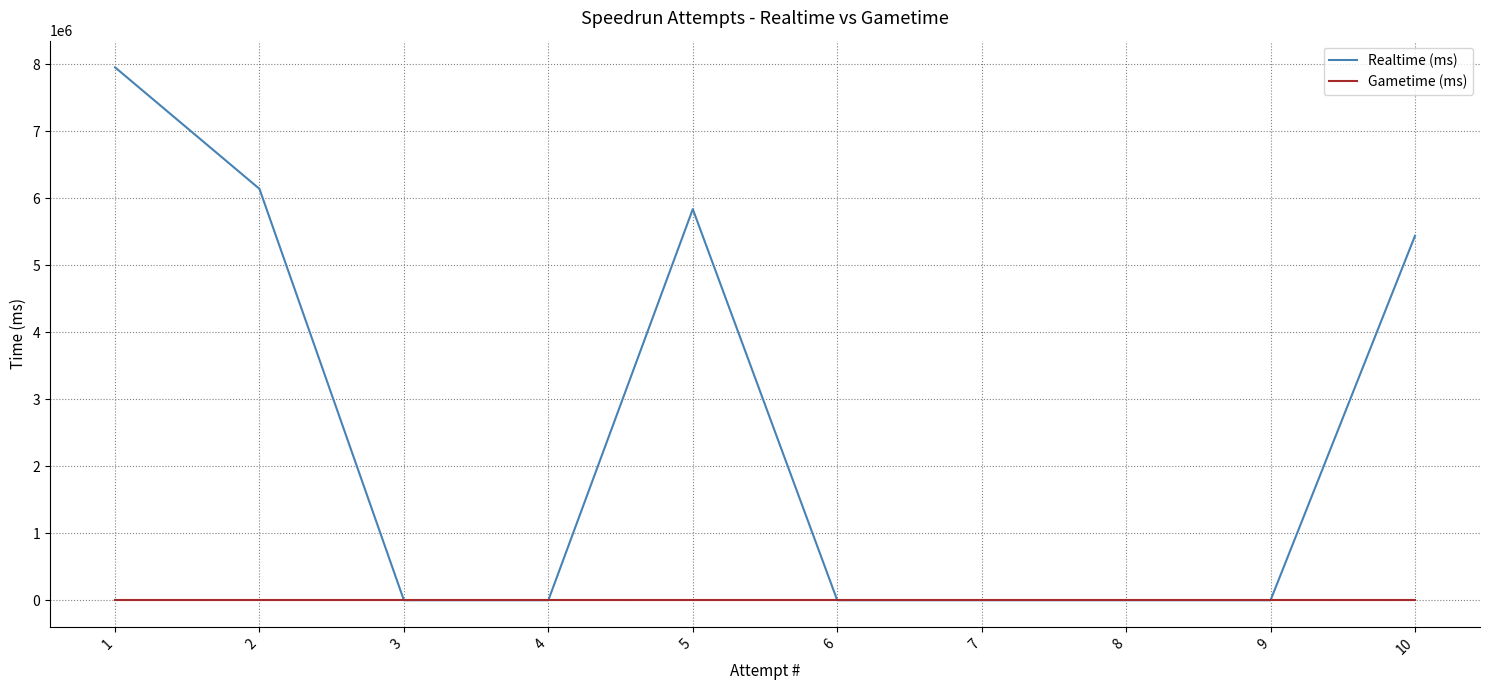

Which series has the largest range (max minus min)?

Realtime (ms)